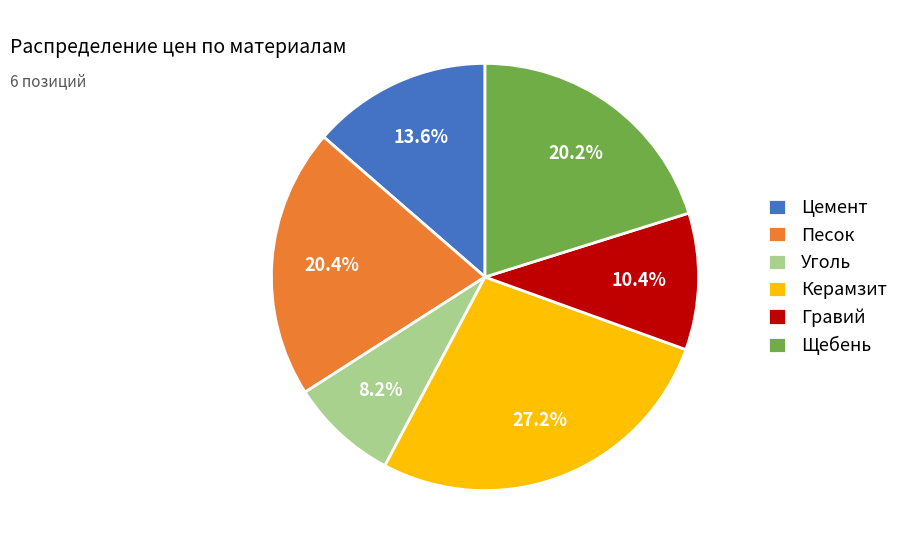

How many segments does this pie chart have?

6